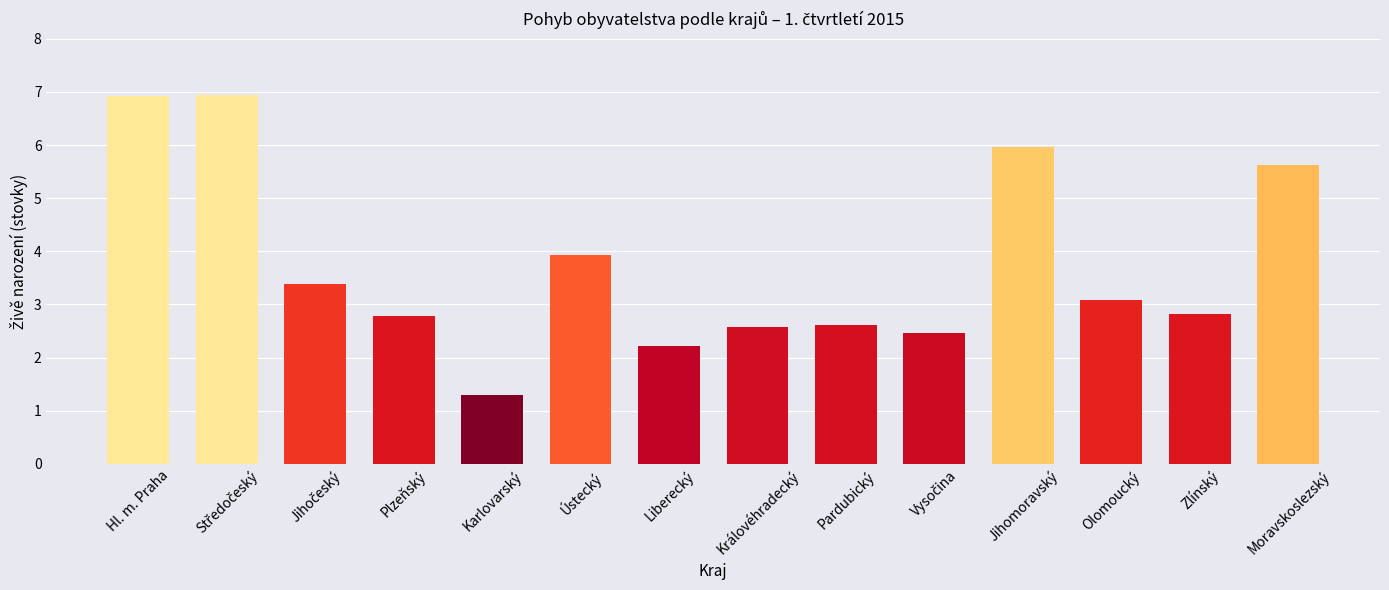

True or false: the data shows 2.8 at Plzeňský.

True